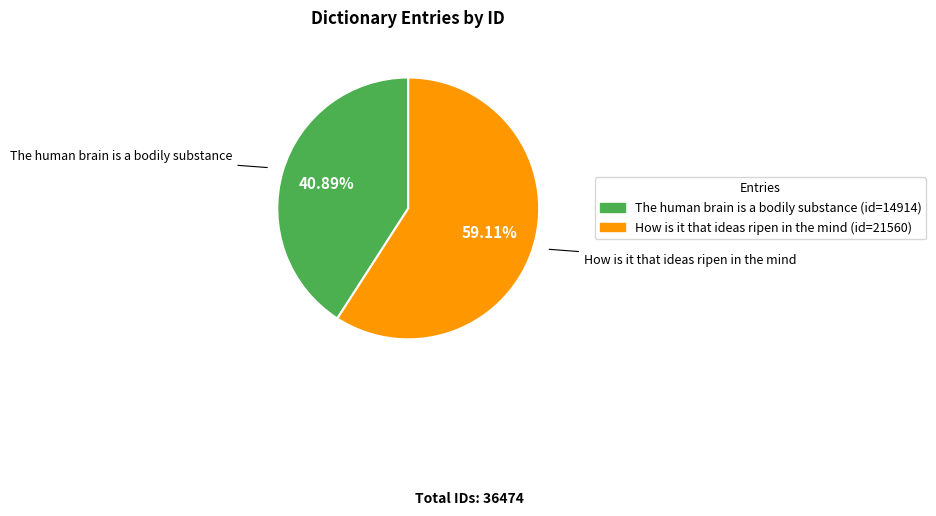

To the nearest percent, what portion does The human brain is a bodily substance represent?

41%